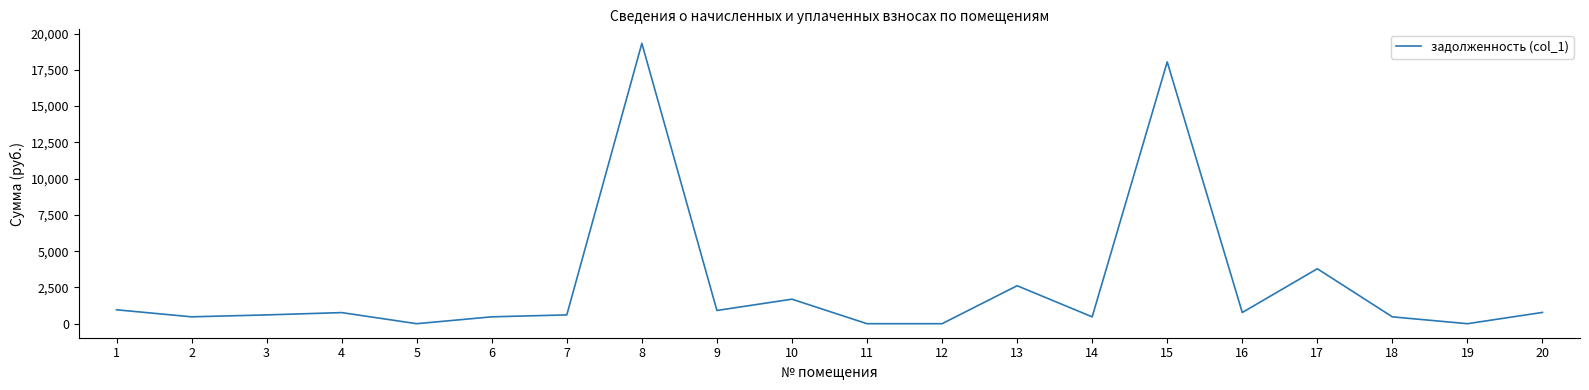

What is the difference between the second highest and minimum values?

18050.3